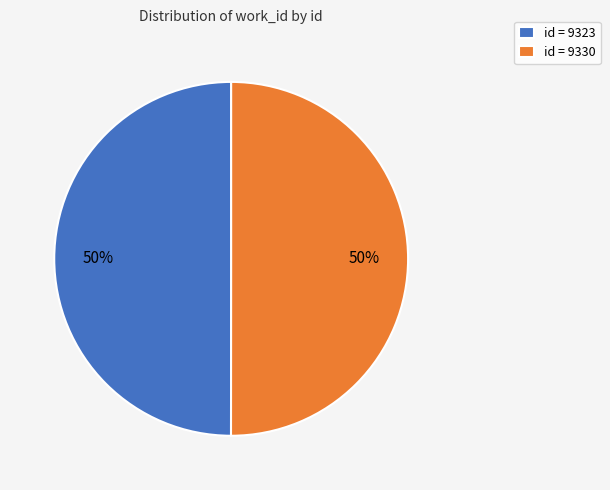

True or false: id = 9330 accounts for 41% of the total.

False